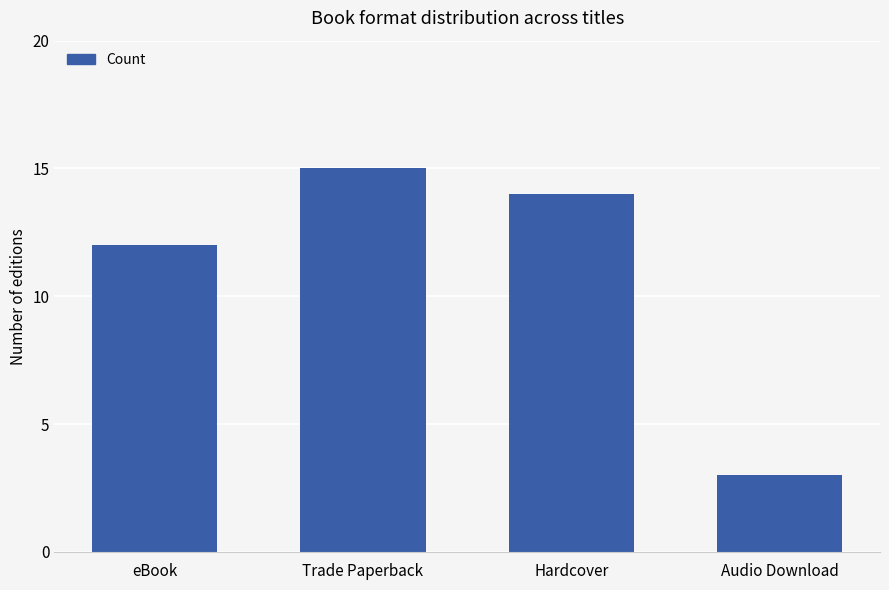

What is the minimum value shown in the chart?

3